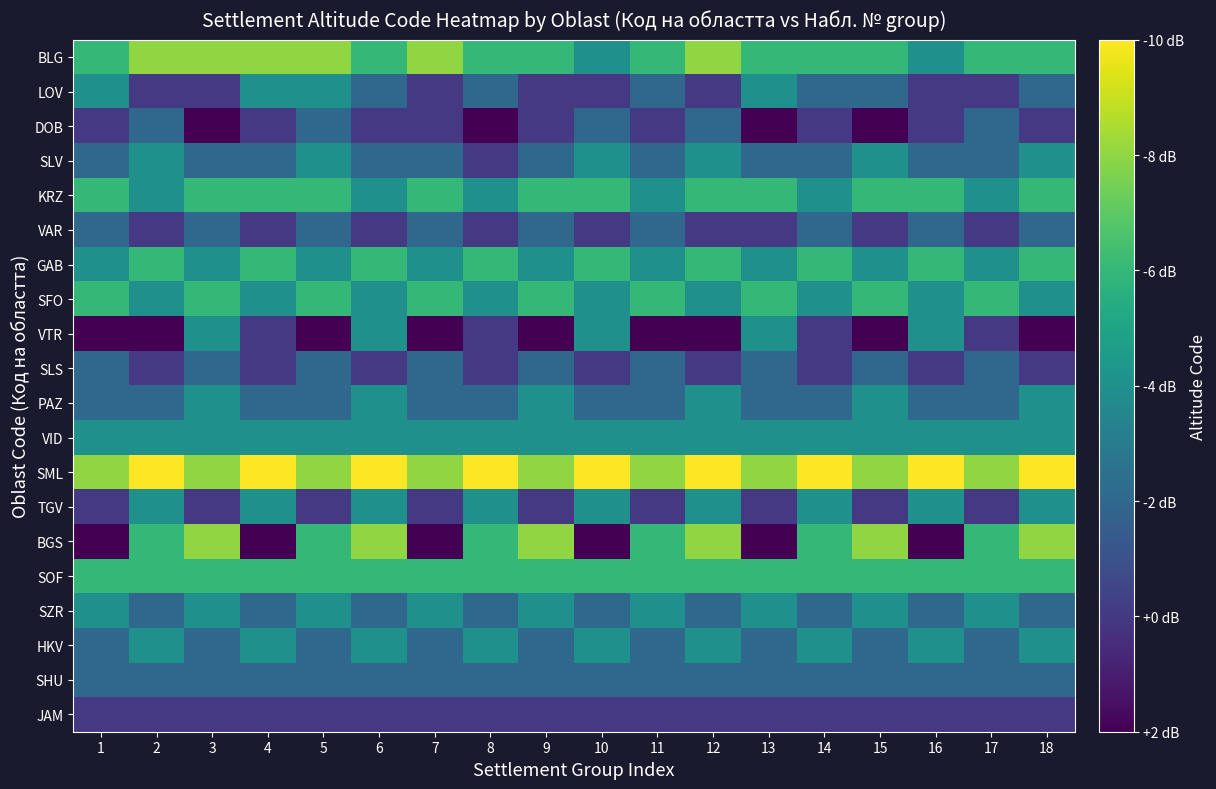

Rank the series by their maximum value, from lowest to highest.

JAM, DOB, VAR, SLS, SHU, LOV, SLV, VTR, PAZ, VID, TGV, SZR, HKV, KRZ, GAB, SFO, SOF, BLG, BGS, SML